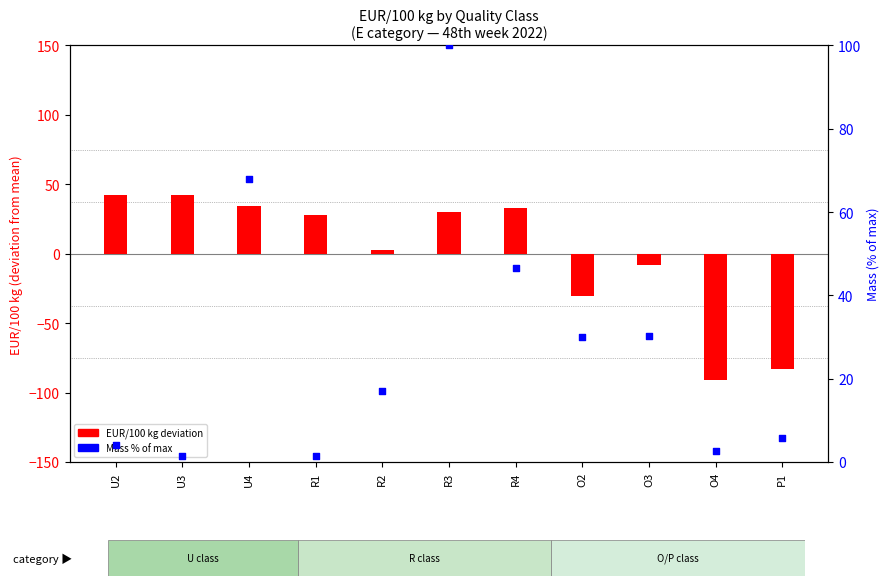

Which series has the largest total across all categories?

Mass % of max